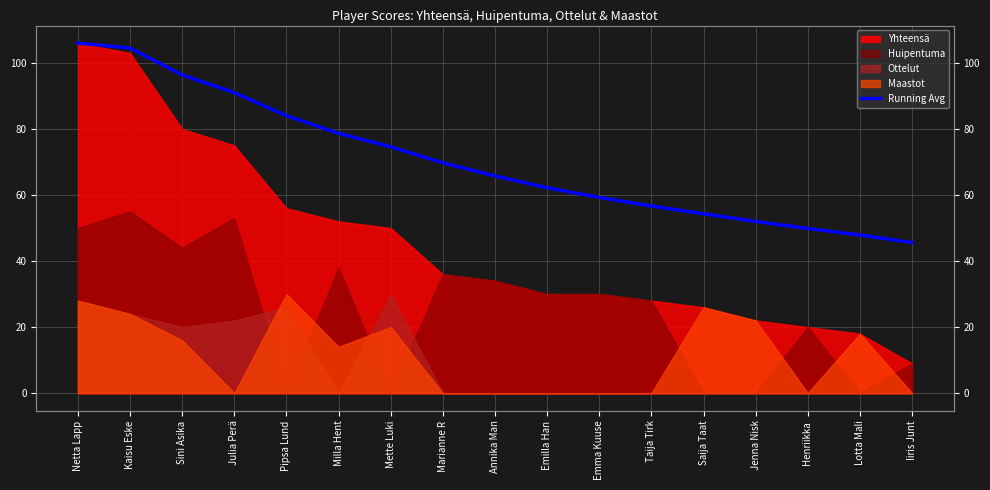

Is it true that the value at Lotta Mali is 84.6?

False